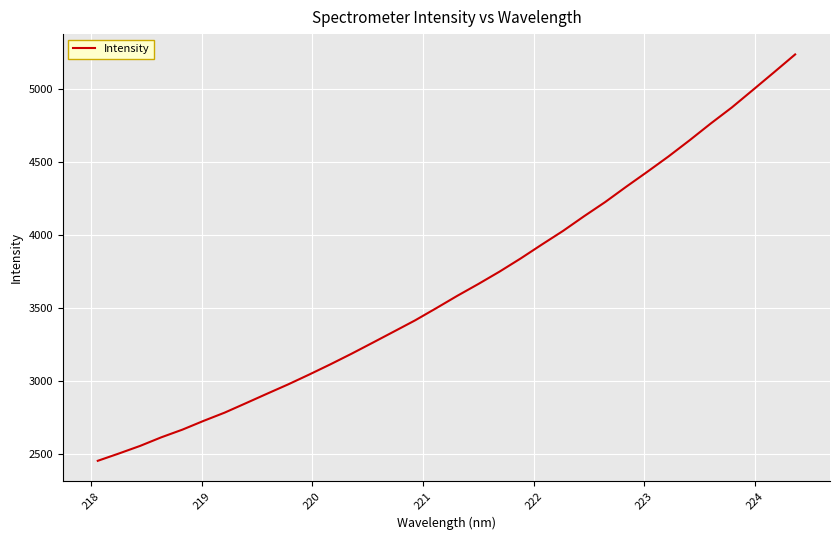

What is the smallest value displayed?

2452.2